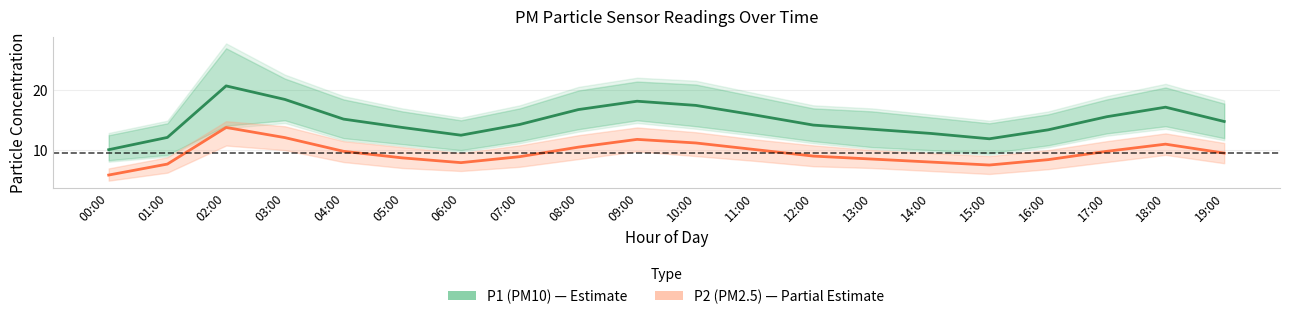

What is the sum of the P2 (PM2.5) values at 13:00 and 01:00?

16.2